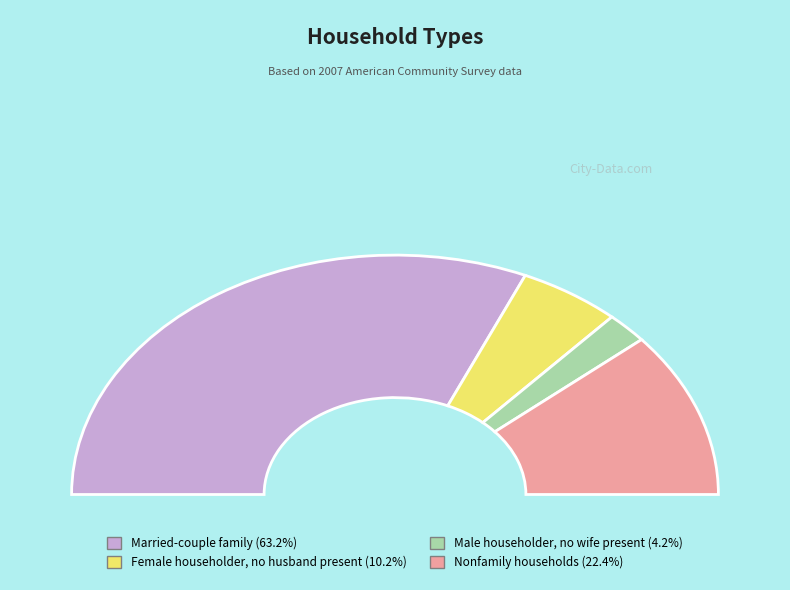

Count the number of slices in the pie.

4